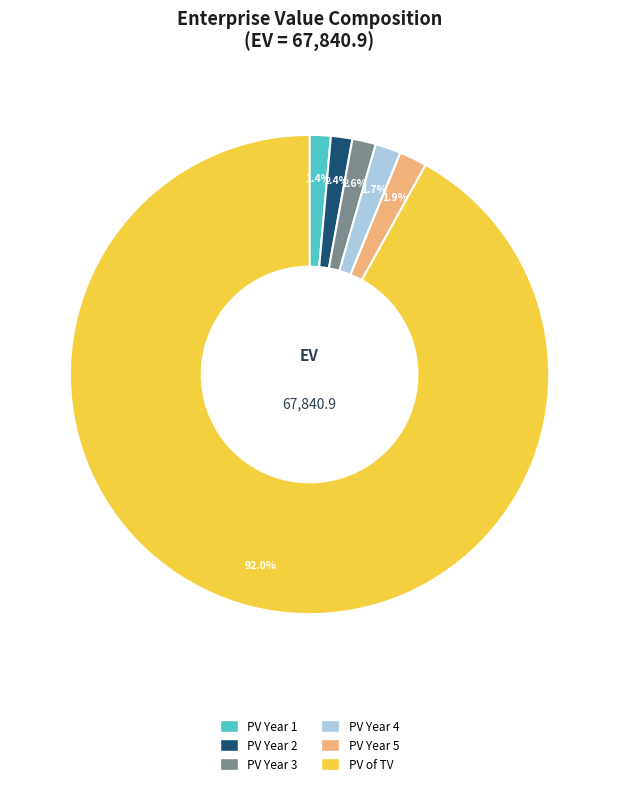

Which category has the biggest portion of the pie?

PV of TV